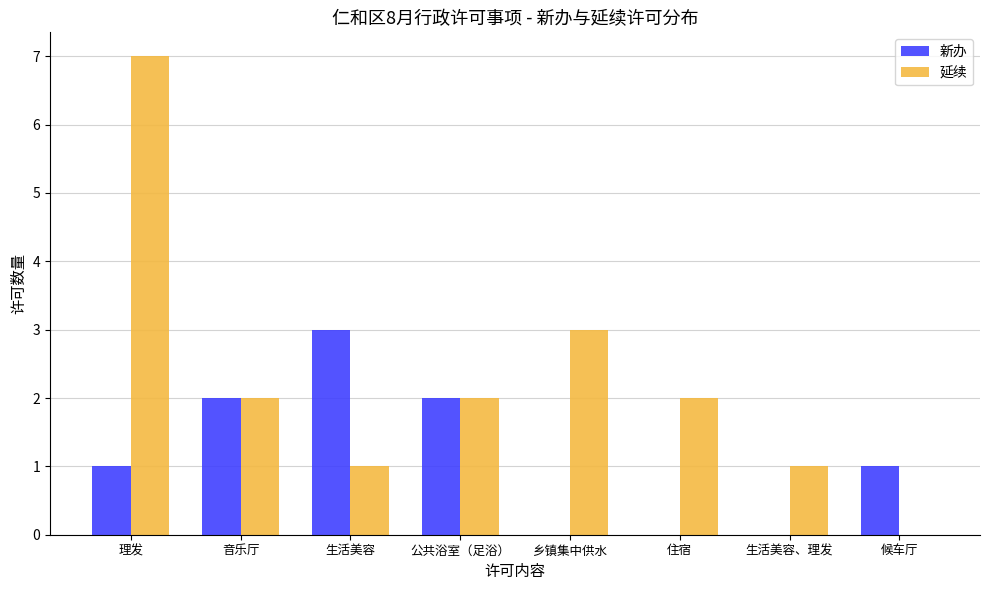

Between 音乐厅 and 候车厅, which series saw the biggest shift?

延续